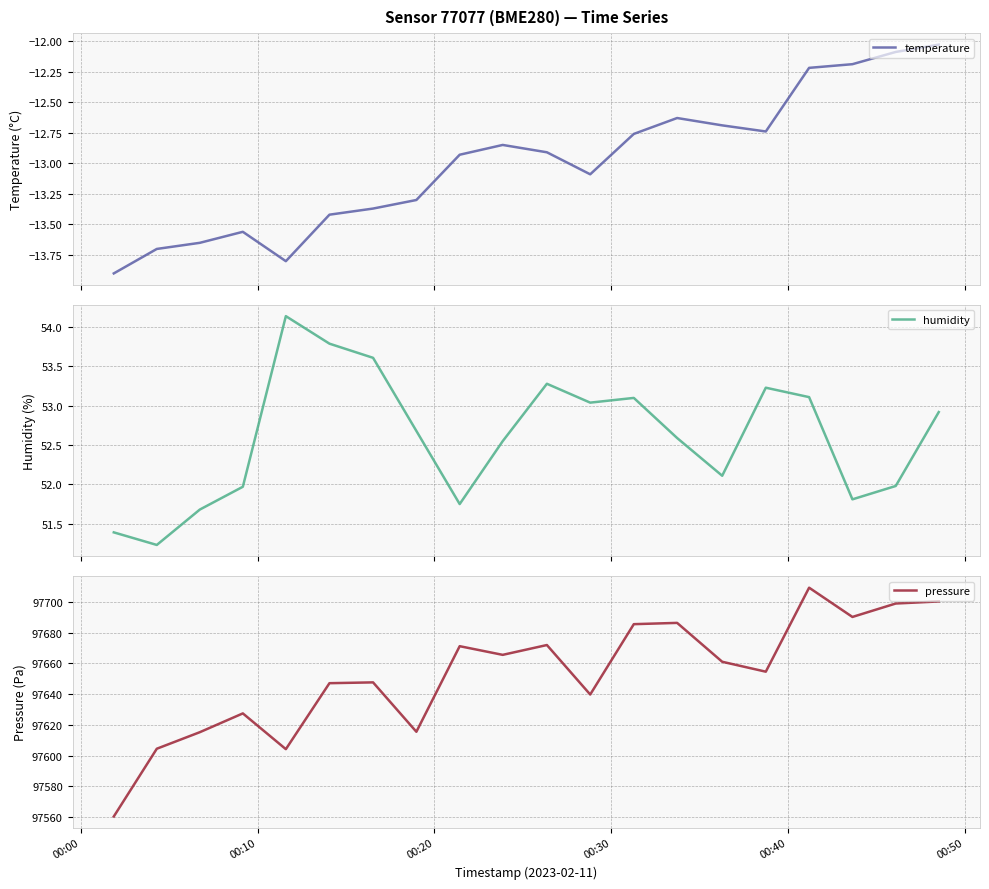

In pressure, how many points are lower than both neighbors (excluding endpoints)?

6